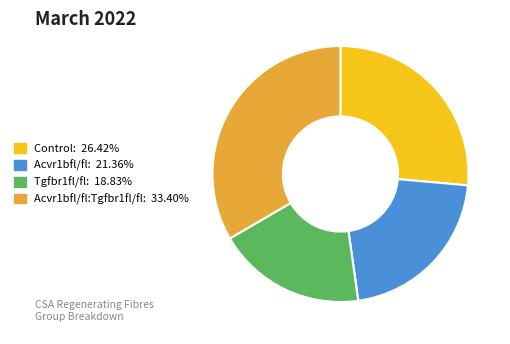

Is there any slice that represents more than half of the pie?

No